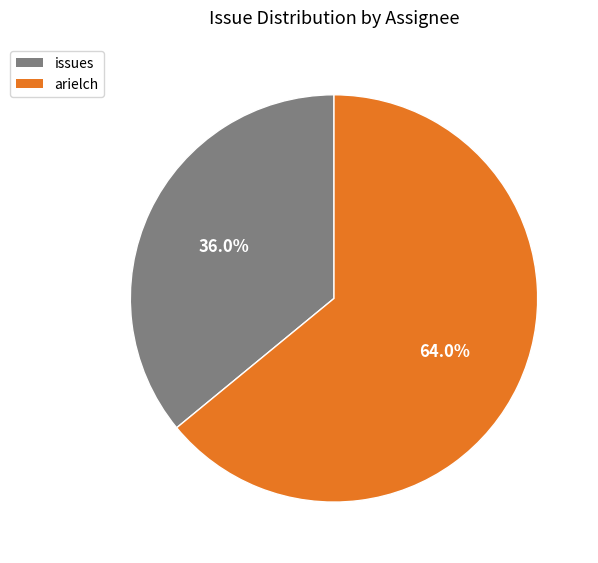

The issues slice represents 21% of the pie. True or false?

False